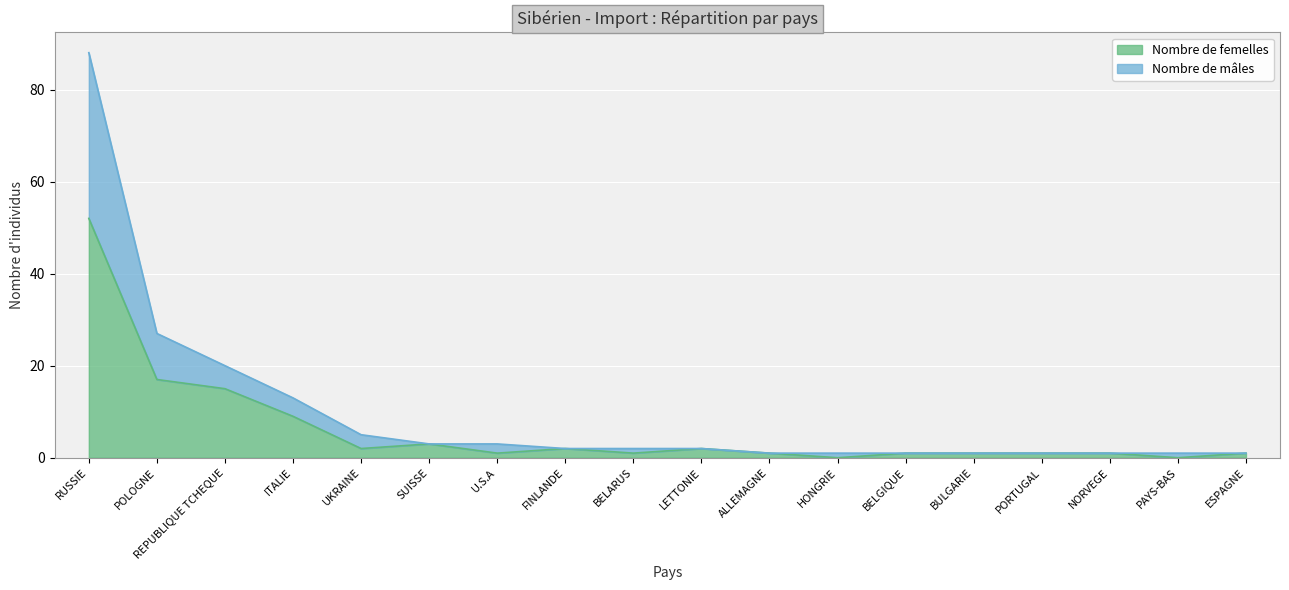

Which series has the widest spread of values?

Nombre de mâles